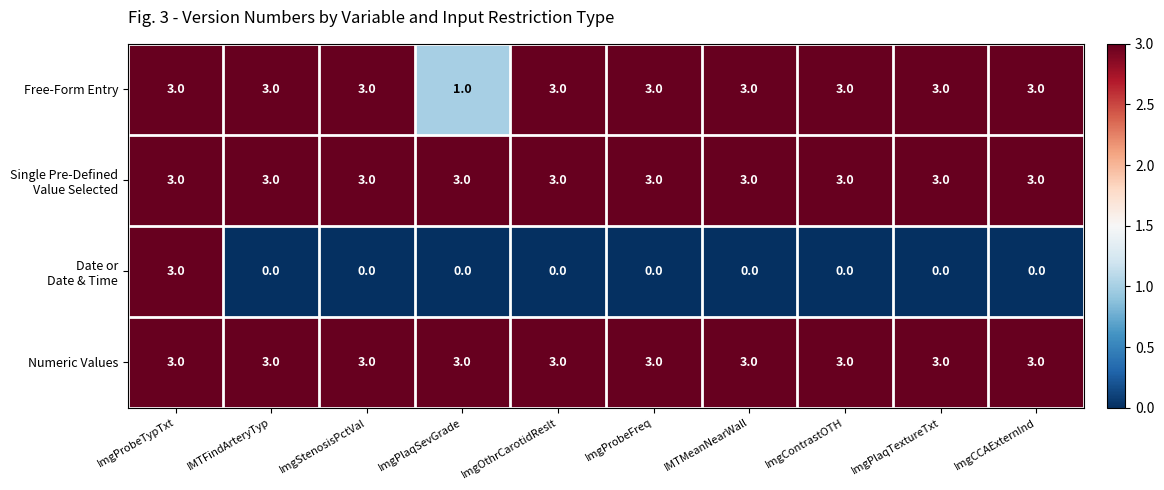

Read the Free-Form Entry value at ImgOthrCarotidReslt.

3